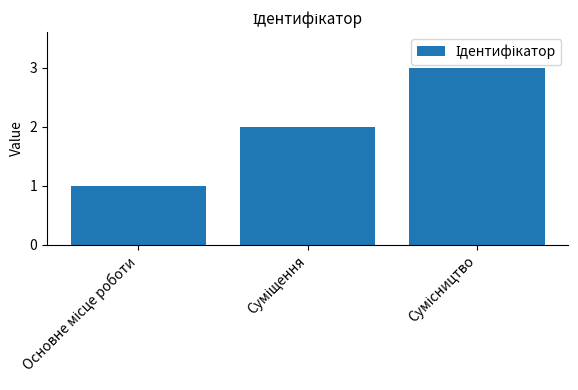

What is the greatest value displayed?

3